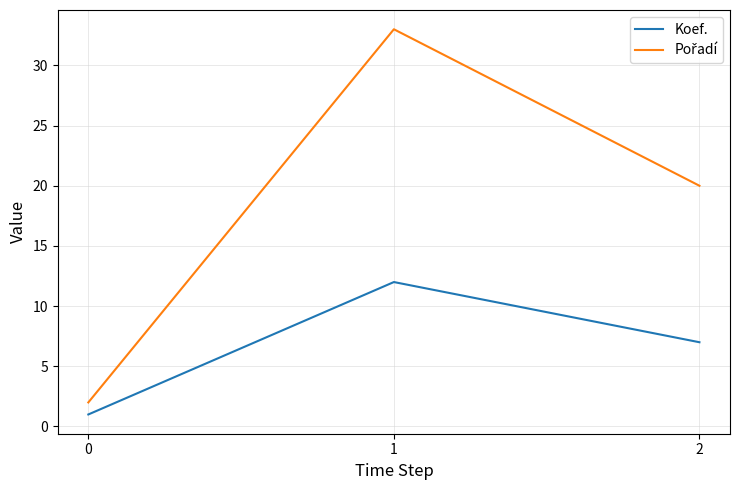

What is the spread (max minus min) of values at 1?

21